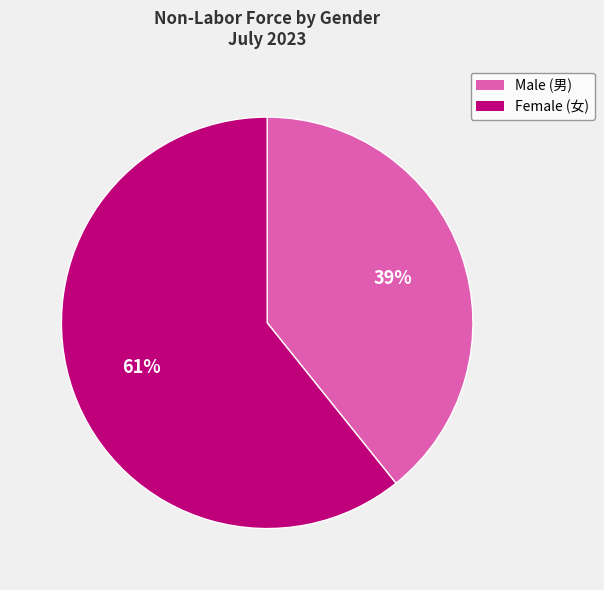

Which category has the smallest portion of the pie?

Male